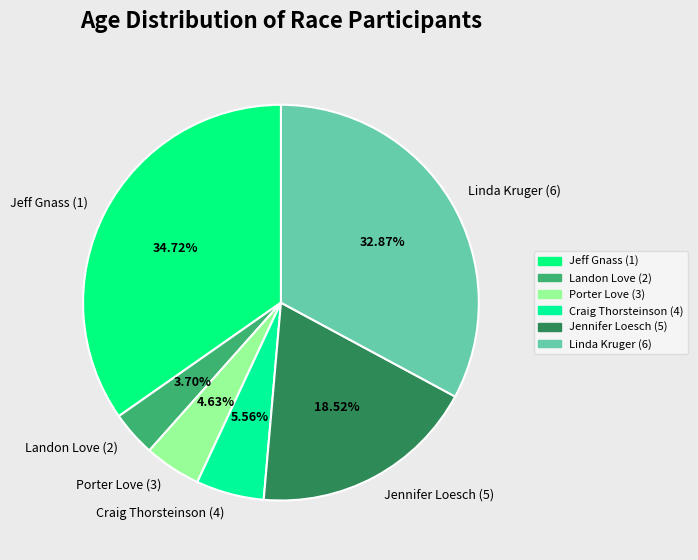

The Jeff Gnass (1) slice represents 35% of the pie. True or false?

True